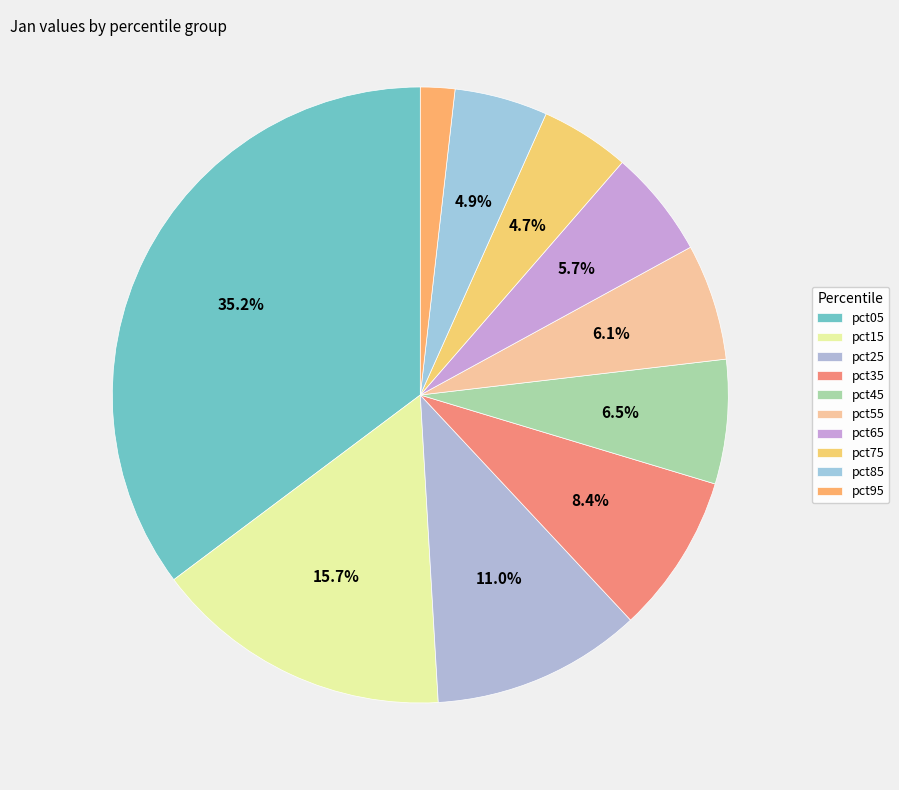

Does pct85 account for over 50% of the chart?

No